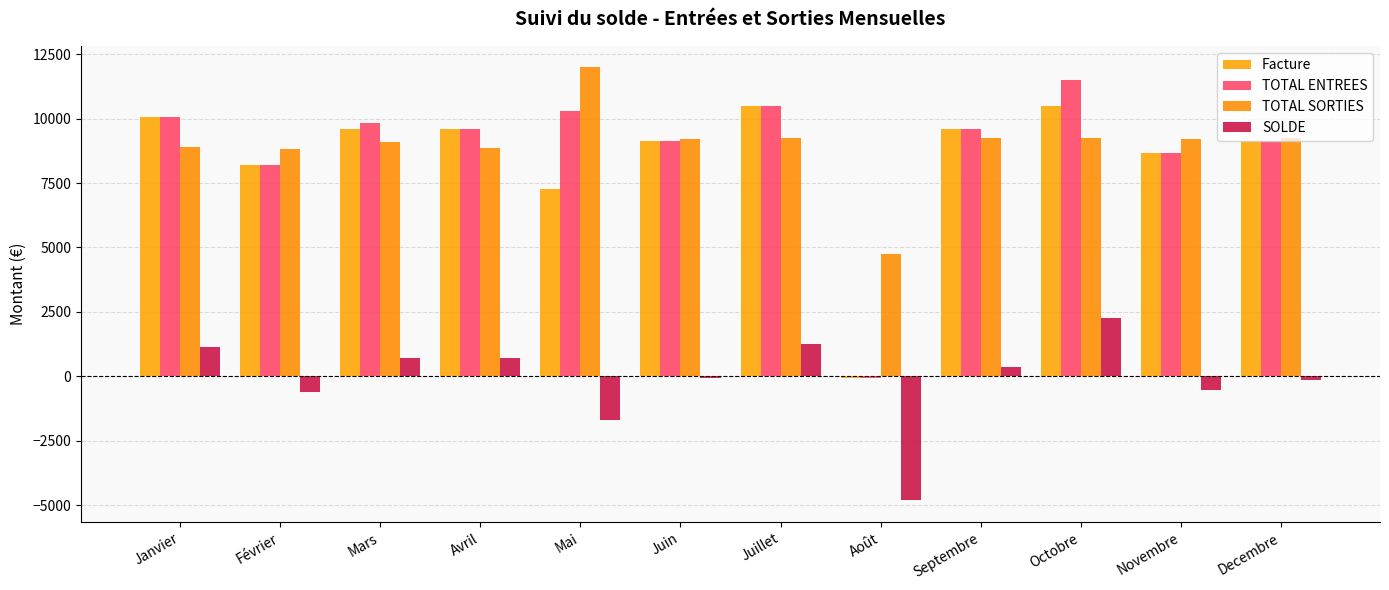

Does the chart contain stacked bars?

No